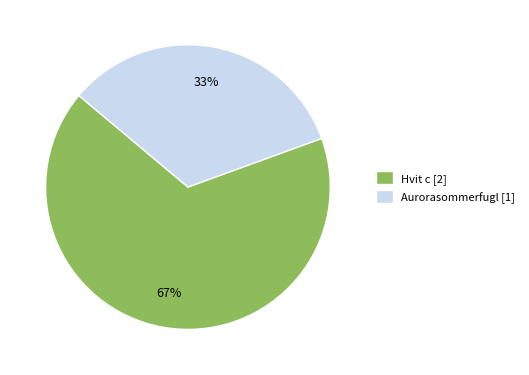

Do Aurorasommerfugl and Hvit c together represent more than half of the pie?

Yes